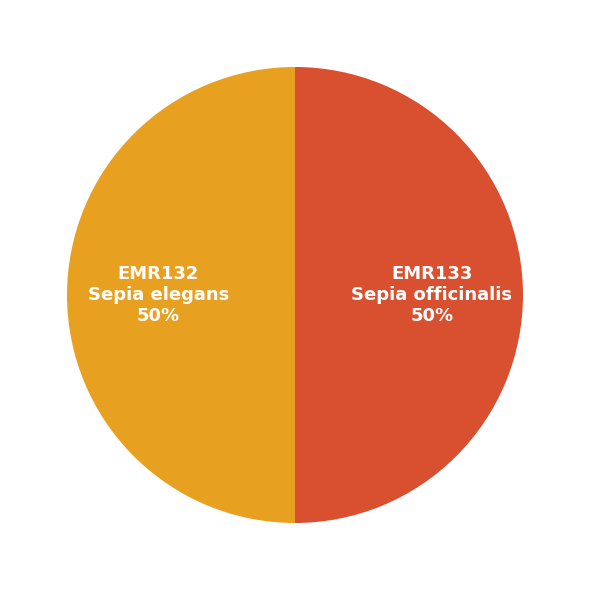

How many slices are in this pie chart?

2